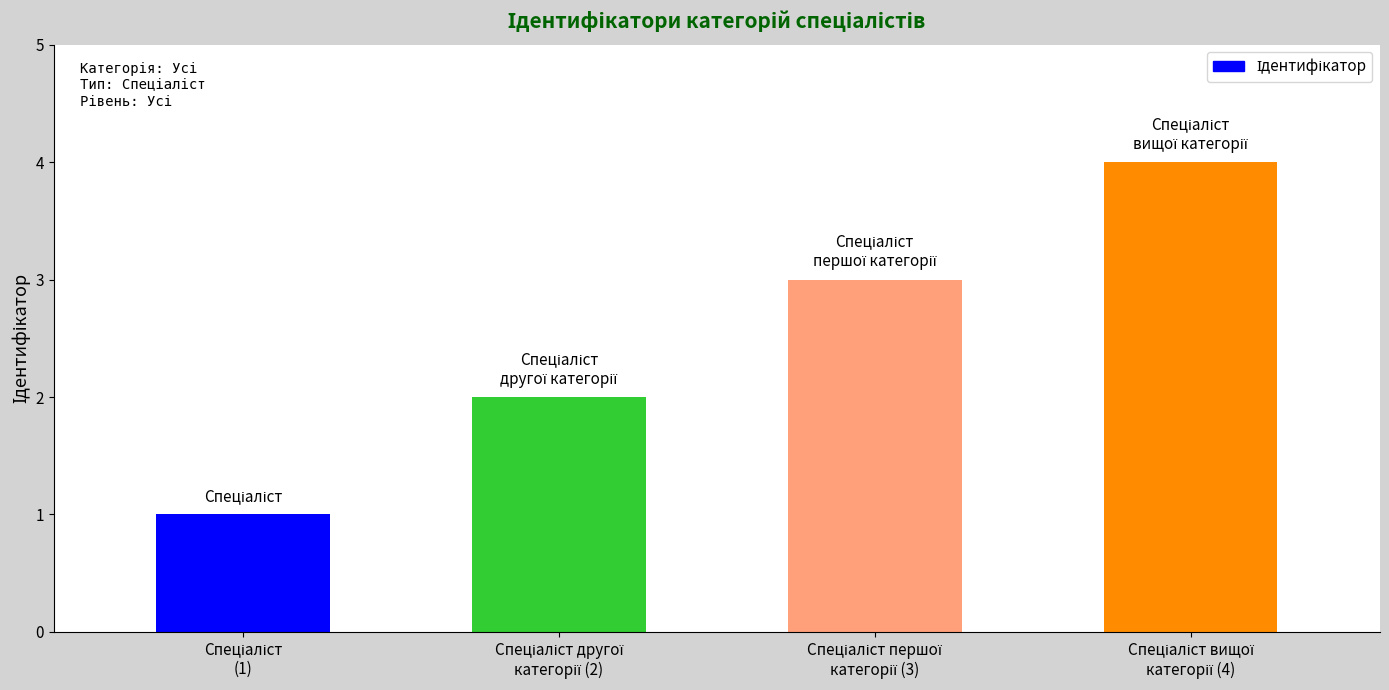

What is the difference between the maximum and minimum values?

3